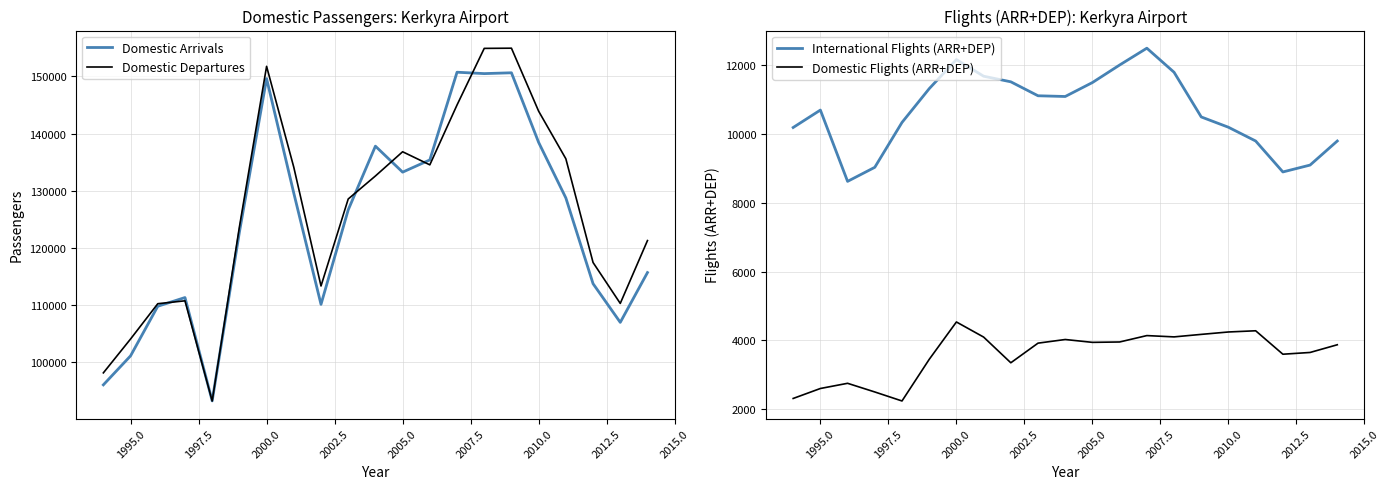

At how many categories does at least one series exceed 119367?

13